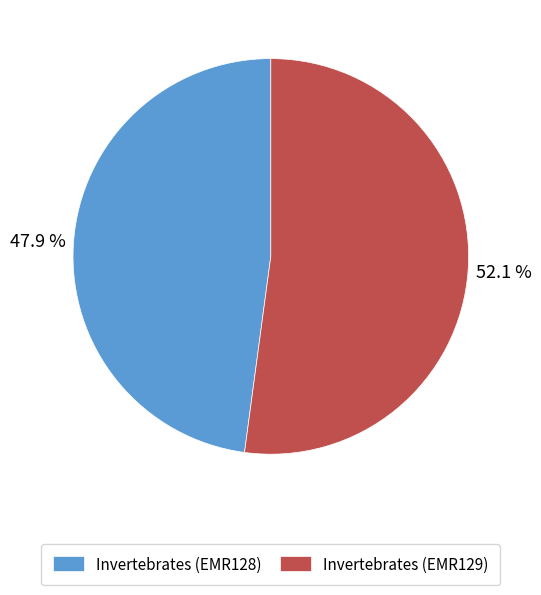

Do Invertebrates (EMR129) and Invertebrates (EMR128) together represent more than half of the pie?

Yes